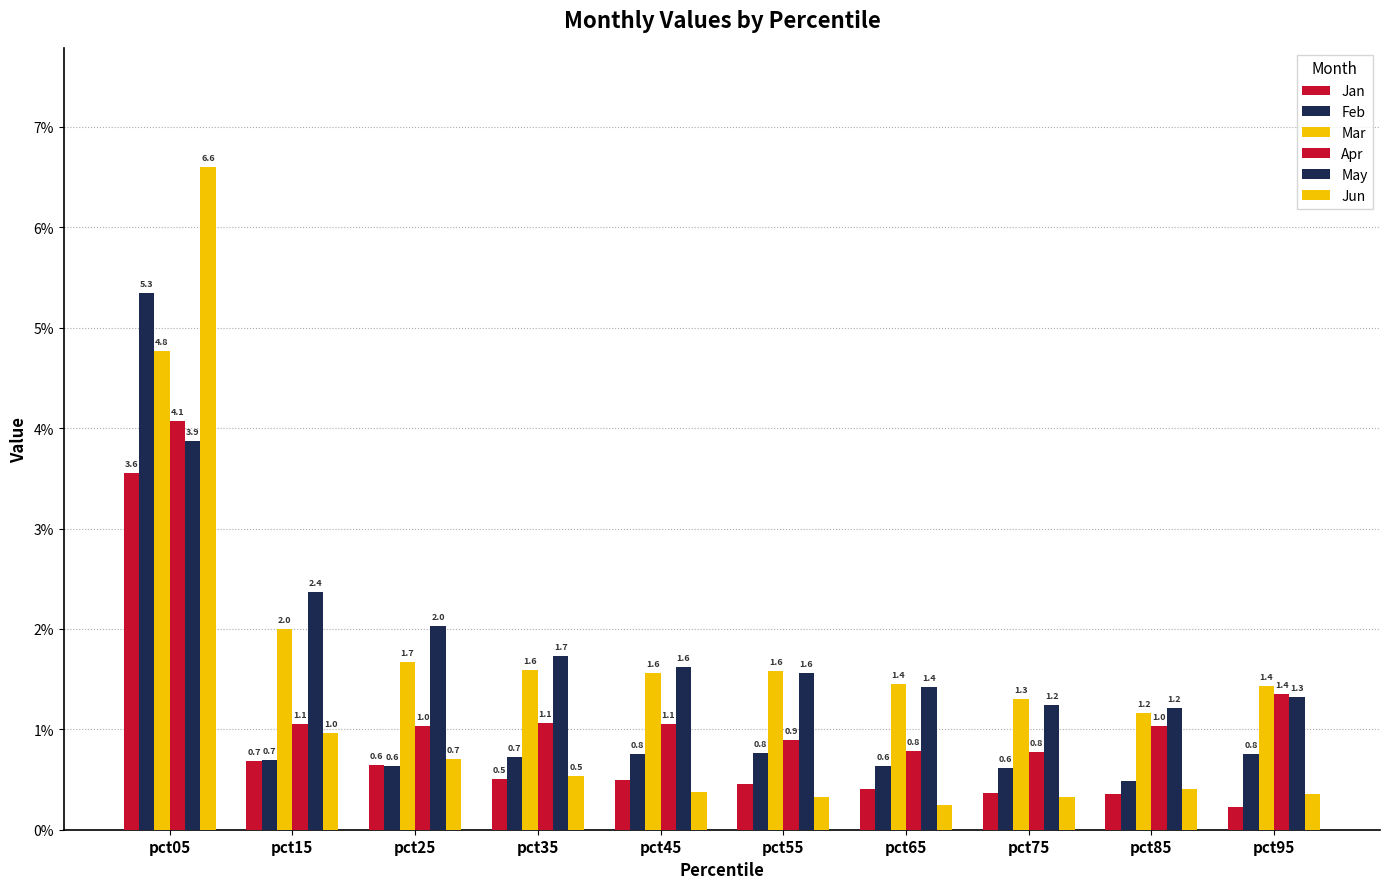

Reading left to right, transcribe all the data shown in this chart.

Jan: pct05=3.6	pct15=0.7	pct25=0.6	pct35=0.5	pct45=0.5	pct55=0.5	pct65=0.4	pct75=0.4	pct85=0.4	pct95=0.2
Feb: pct05=5.3	pct15=0.7	pct25=0.6	pct35=0.7	pct45=0.8	pct55=0.8	pct65=0.6	pct75=0.6	pct85=0.5	pct95=0.8
Mar: pct05=4.8	pct15=2.0	pct25=1.7	pct35=1.6	pct45=1.6	pct55=1.6	pct65=1.4	pct75=1.3	pct85=1.2	pct95=1.4
Apr: pct05=4.1	pct15=1.1	pct25=1.0	pct35=1.1	pct45=1.1	pct55=0.9	pct65=0.8	pct75=0.8	pct85=1.0	pct95=1.4
May: pct05=3.9	pct15=2.4	pct25=2.0	pct35=1.7	pct45=1.6	pct55=1.6	pct65=1.4	pct75=1.2	pct85=1.2	pct95=1.3
Jun: pct05=6.6	pct15=1.0	pct25=0.7	pct35=0.5	pct45=0.4	pct55=0.3	pct65=0.2	pct75=0.3	pct85=0.4	pct95=0.4